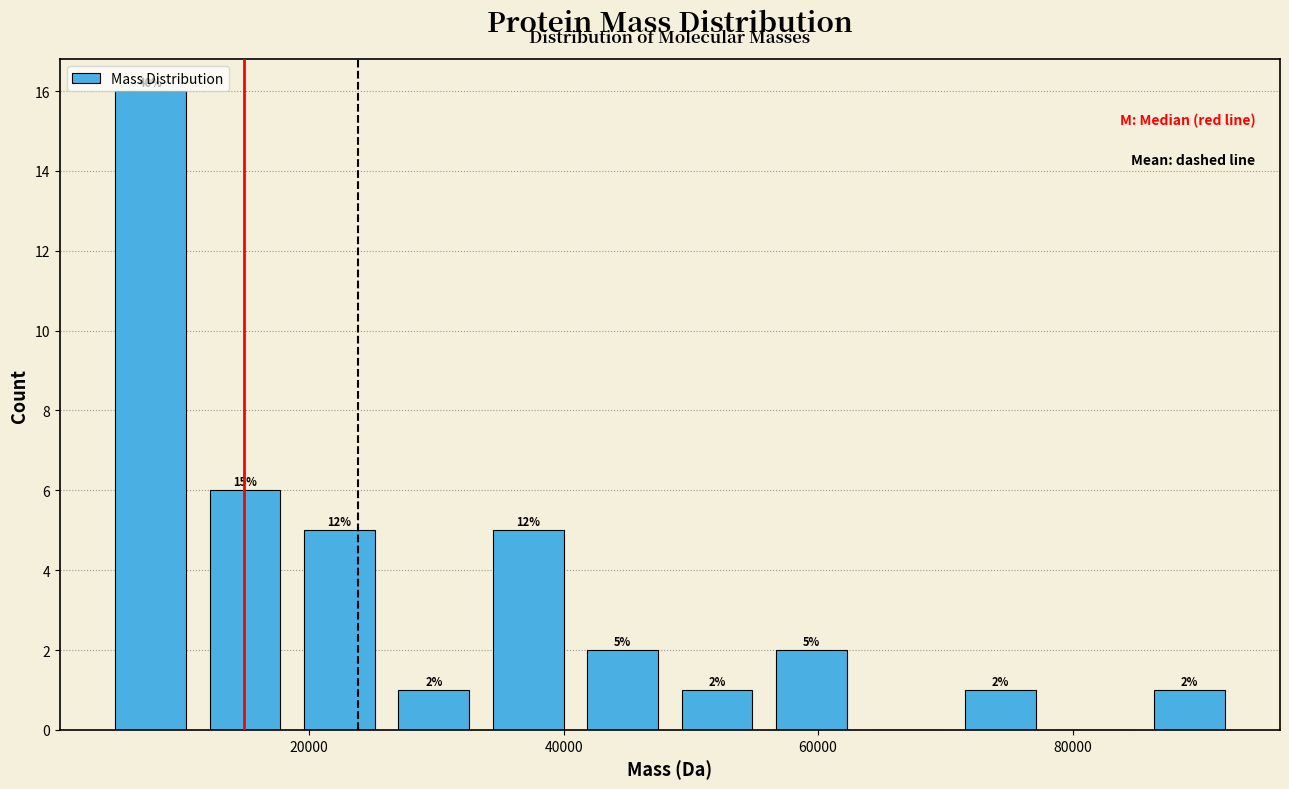

Read against the x-axis, roughly where is the centre of the tallest bar?

8000